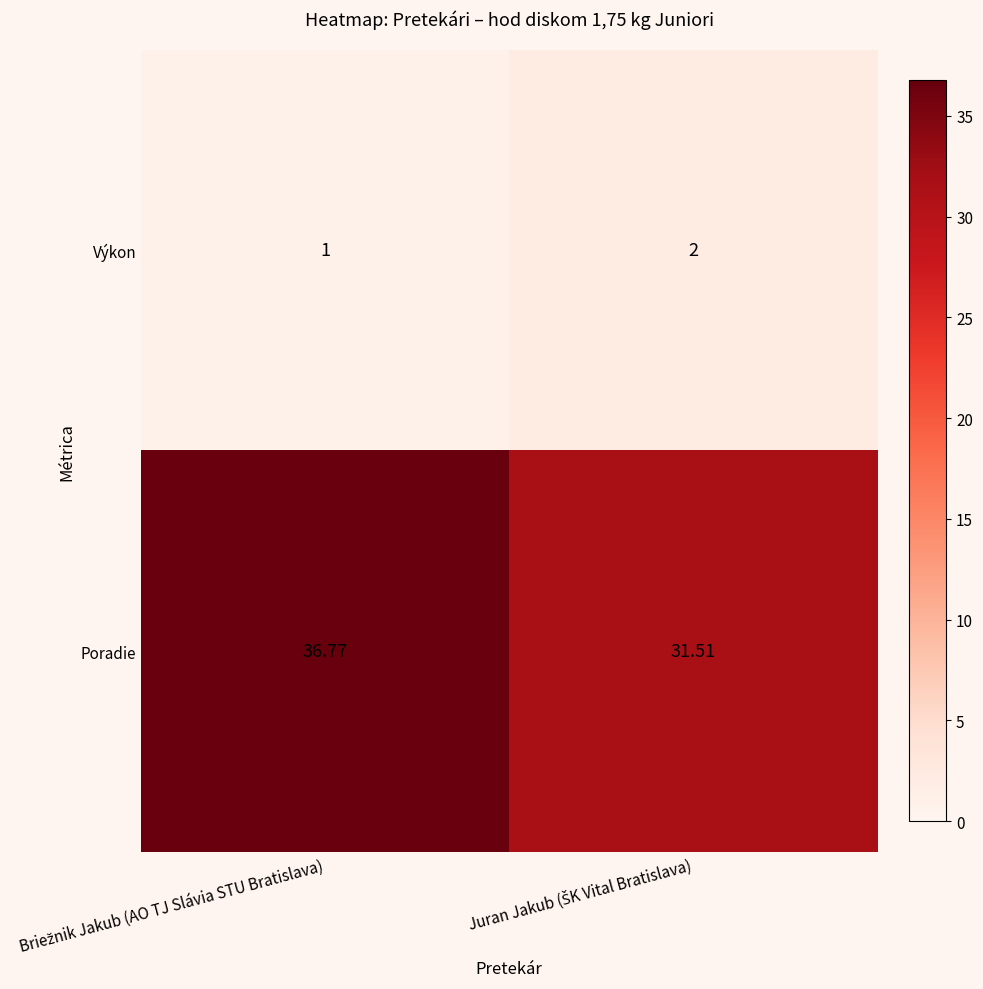

List the series in order of their overall mean, highest first.

Poradie, Výkon